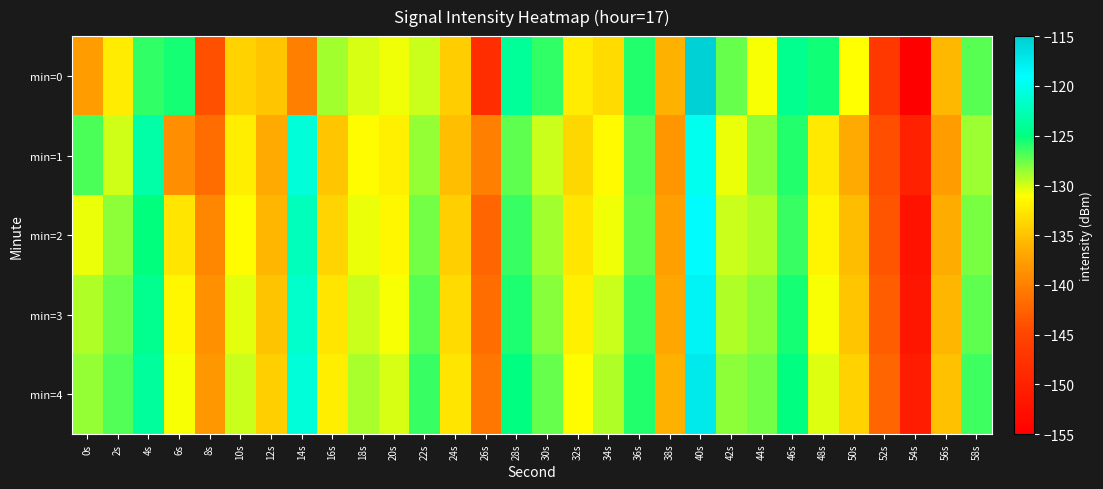

Reading right to left, list all the values displayed in this chart.

min=0: 58s=-127.1	56s=-135.7	54s=-155.0	52s=-146.8	50s=-131.1	48s=-125.4	46s=-124.4	44s=-130.8	42s=-127.4	40s=-115.3	38s=-136.2	36s=-125.8	34s=-133.4	32s=-132.2	30s=-126.1	28s=-123.9	26s=-148.4	24s=-134.4	22s=-129.7	20s=-130.7	18s=-130.2	16s=-128.8	14s=-140.1	12s=-134.8	10s=-134.0	8s=-144.0	6s=-125.6	4s=-126.2	2s=-132.3	0s=-137.7
min=1: 58s=-128.6	56s=-137.8	54s=-150.1	52s=-144.2	50s=-136.7	48s=-132.4	46s=-125.8	44s=-128.3	42s=-130.5	40s=-119.7	38s=-138.2	36s=-126.9	34s=-131.4	32s=-133.6	30s=-129.8	28s=-127.3	26s=-140.1	24s=-135.2	22s=-128.5	20s=-132.0	18s=-131.2	16s=-134.7	14s=-120.9	12s=-136.6	10s=-132.1	8s=-141.6	6s=-138.9	4s=-123.3	2s=-130.0	0s=-126.9
min=2: 58s=-127.9	56s=-136.5	54s=-152.3	52s=-143.6	50s=-135.4	48s=-131.7	46s=-126.3	44s=-129.1	42s=-129.8	40s=-118.9	38s=-137.5	36s=-127.2	34s=-130.7	32s=-132.8	30s=-128.9	28s=-126.4	26s=-142.3	24s=-134.1	22s=-127.8	20s=-131.5	18s=-130.6	16s=-133.9	14s=-122.3	12s=-135.8	10s=-131.2	8s=-139.4	6s=-132.7	4s=-125.1	2s=-128.3	0s=-130.5
min=3: 58s=-127.2	56s=-135.8	54s=-151.6	52s=-142.9	50s=-134.7	48s=-130.9	46s=-125.6	44s=-128.4	42s=-129.1	40s=-118.2	38s=-136.8	36s=-126.5	34s=-129.8	32s=-131.9	30s=-128.2	28s=-125.7	26s=-141.6	24s=-133.4	22s=-127.1	20s=-130.8	18s=-129.7	16s=-132.8	14s=-121.5	12s=-134.9	10s=-130.4	8s=-138.7	6s=-131.5	4s=-124.3	2s=-127.6	0s=-129.2
min=4: 58s=-126.5	56s=-135.1	54s=-150.9	52s=-142.2	50s=-134.0	48s=-130.2	46s=-124.9	44s=-127.7	42s=-128.4	40s=-117.5	38s=-136.1	36s=-125.8	34s=-129.1	32s=-131.2	30s=-127.5	28s=-125.0	26s=-140.9	24s=-132.7	22s=-126.4	20s=-130.1	18s=-129.0	16s=-132.1	14s=-120.8	12s=-134.2	10s=-129.7	8s=-138.0	6s=-130.8	4s=-123.6	2s=-126.9	0s=-128.5